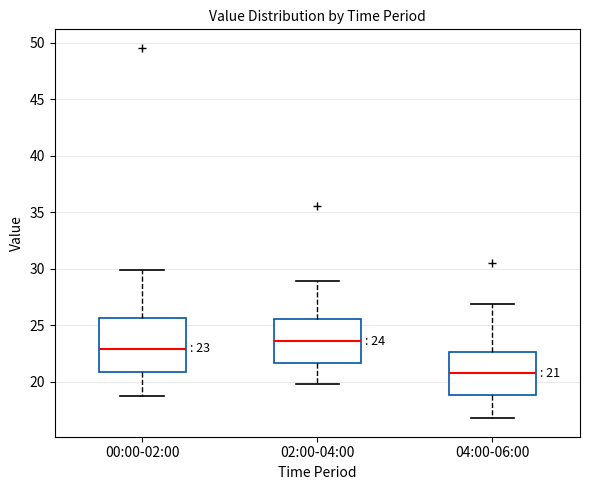

Which box's median line is the lowest?

04:00-06:00